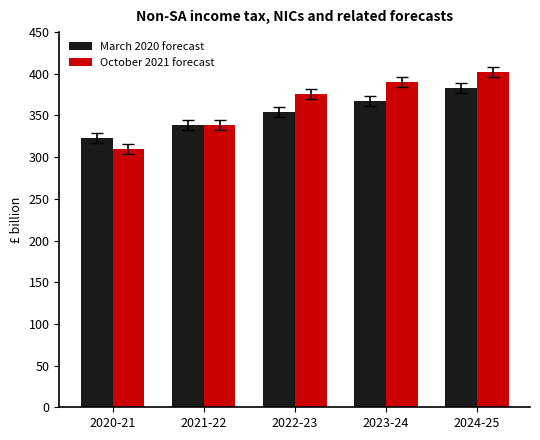

Which series has the largest range (max minus min)?

October 2021 forecast